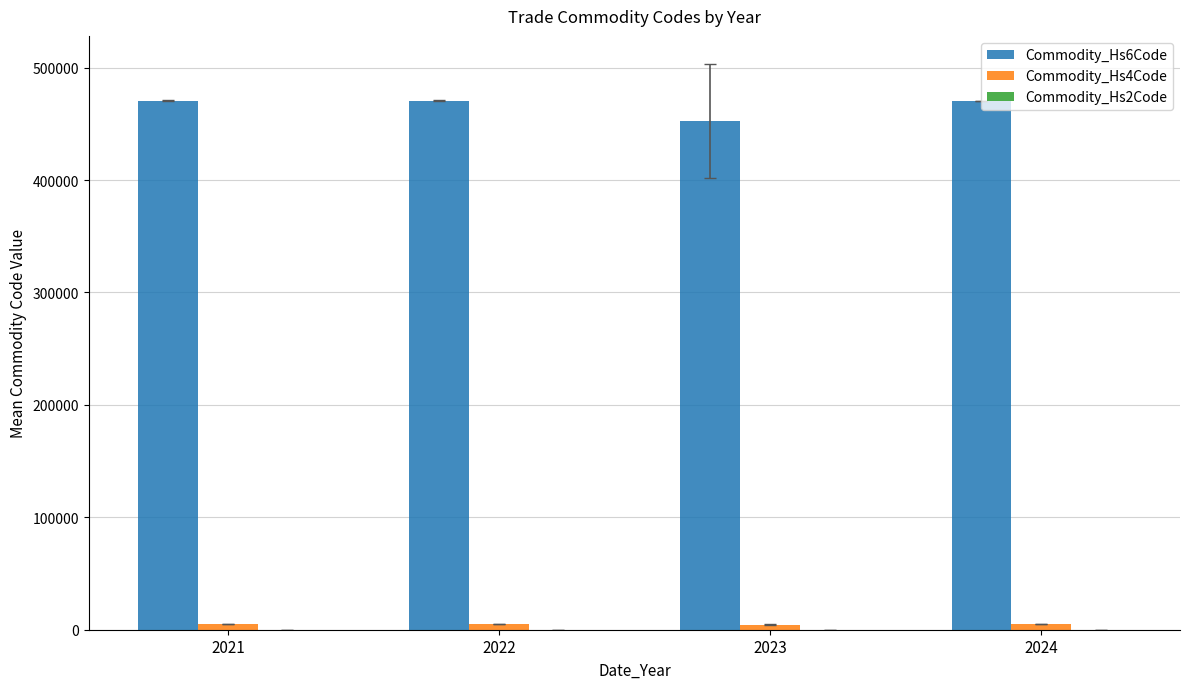

What is the maximum value for Commodity_Hs6Code?

470761.8